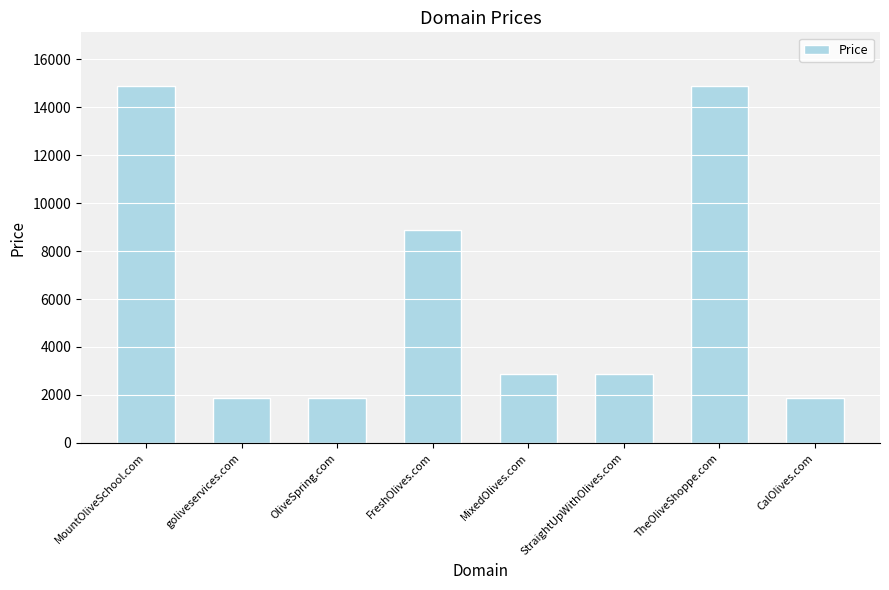

Reading left to right, list all the values displayed in this chart.

14888	1888	1888	8888	2888	2888	14888	1888